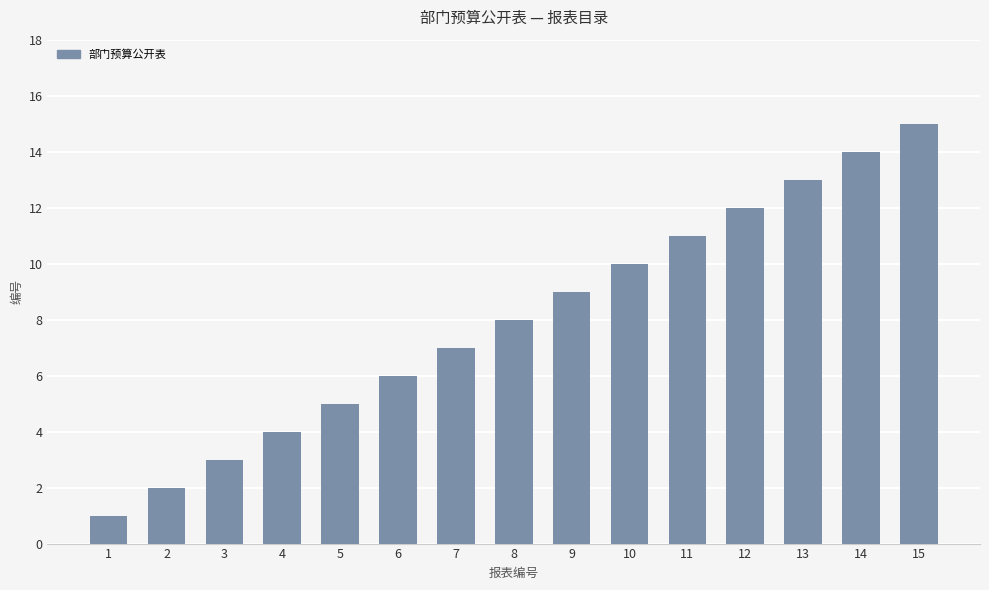

What is the value of the 14th bar from the left?

14